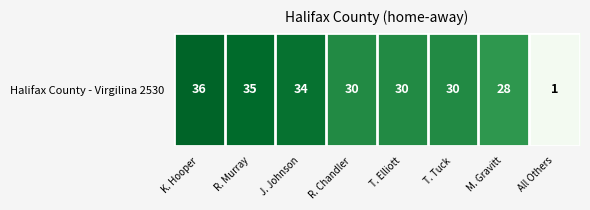

Rank the categories by value from highest to lowest.

K. Hooper, R. Murray, J. Johnson, R. Chandler, T. Elliott, T. Tuck, M. Gravitt, All Others